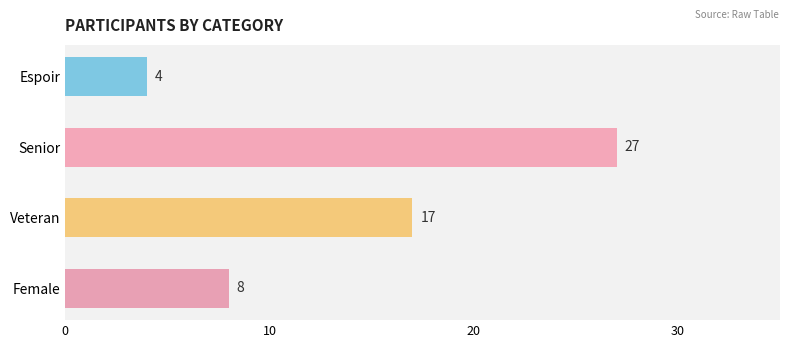

Does the chart contain stacked bars?

No